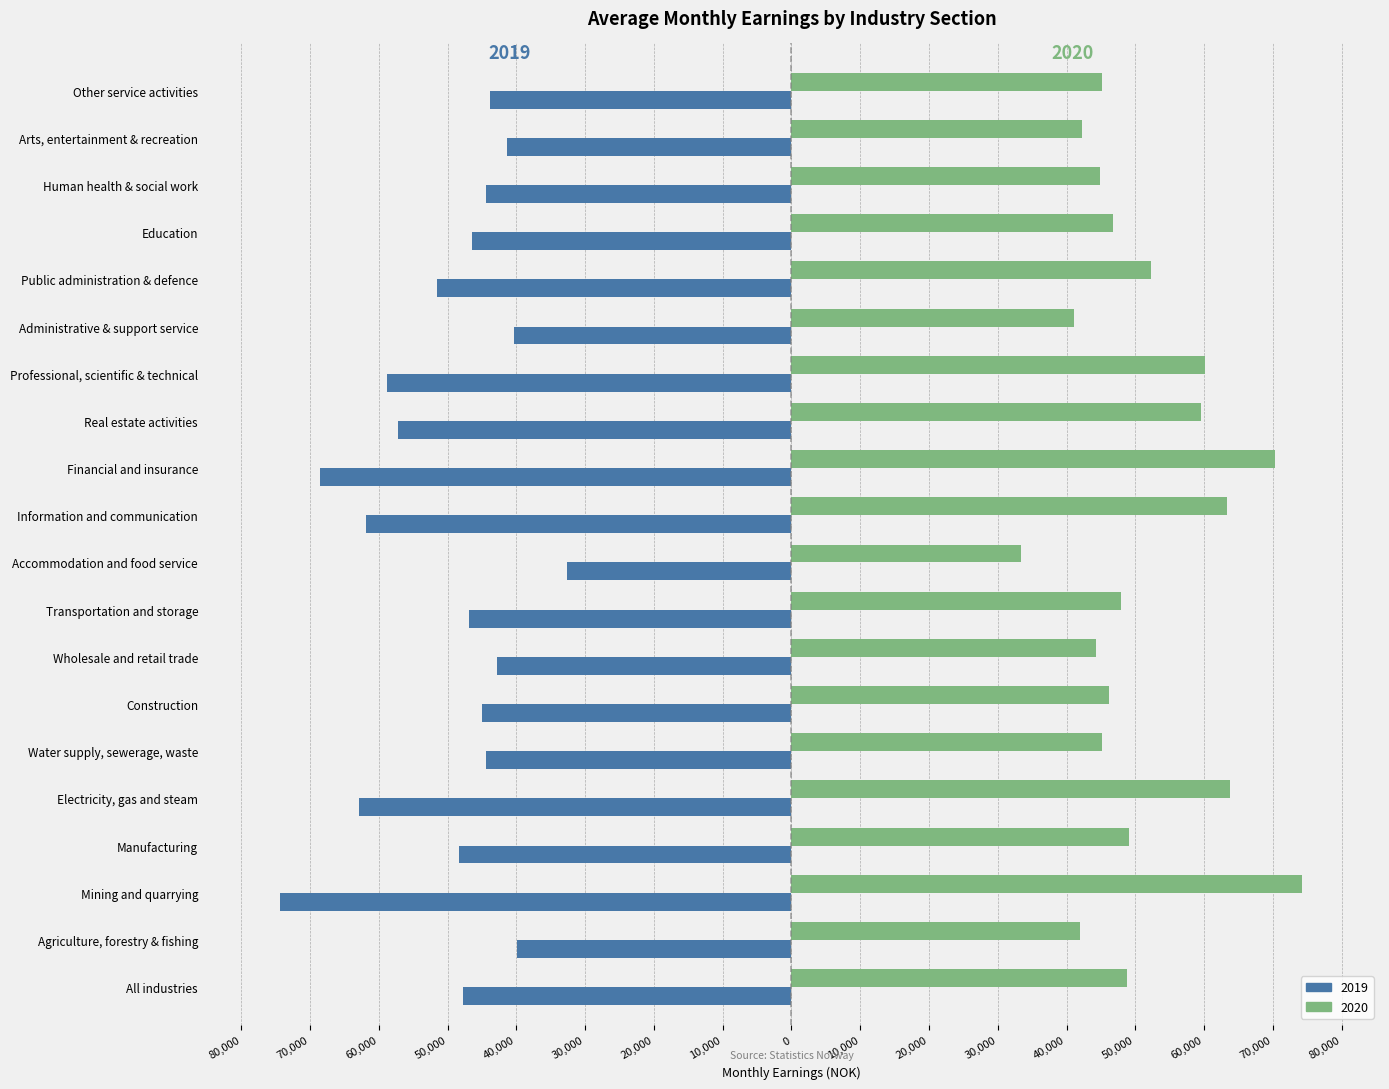

Reading left to right, what are all the values shown in this chart?

2019: All industries=-47720	Agriculture, forestry & fishing=-39840	Mining and quarrying=-74400	Manufacturing=-48400	Electricity, gas and steam=-62860	Water supply, sewerage, waste=-44450	Construction=-44980	Wholesale and retail trade=-42820	Transportation and storage=-46820	Accommodation and food service=-32660	Information and communication=-61830	Financial and insurance=-68580	Real estate activities=-57200	Professional, scientific & technical=-58850	Administrative & support service=-40380	Public administration & defence=-51590	Education=-46390	Human health & social work=-44400	Arts, entertainment & recreation=-41290	Other service activities=-43830
2020: All industries=48750	Agriculture, forestry & fishing=41880	Mining and quarrying=74290	Manufacturing=49090	Electricity, gas and steam=63750	Water supply, sewerage, waste=45140	Construction=46110	Wholesale and retail trade=44220	Transportation and storage=47860	Accommodation and food service=33340	Information and communication=63270	Financial and insurance=70360	Real estate activities=59600	Professional, scientific & technical=60140	Administrative & support service=41000	Public administration & defence=52210	Education=46750	Human health & social work=44860	Arts, entertainment & recreation=42220	Other service activities=45160